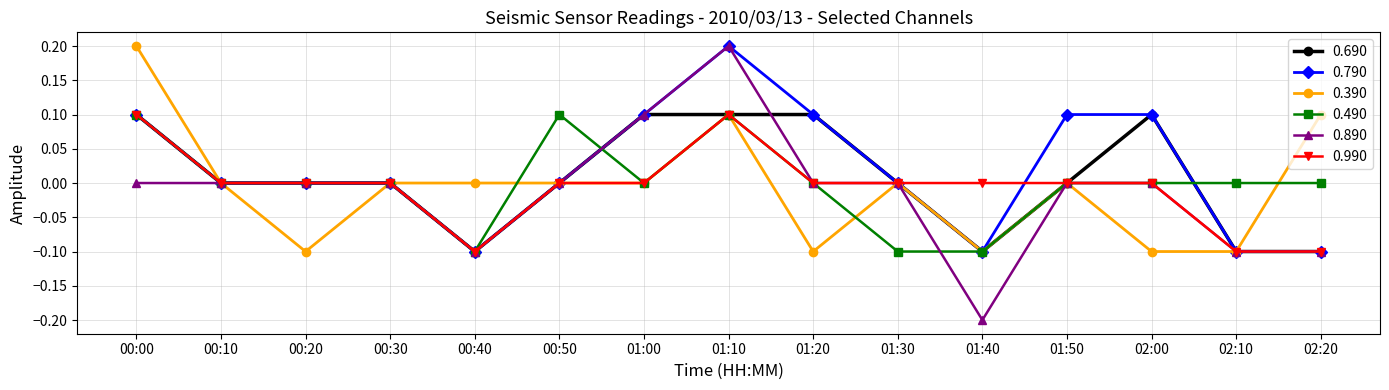

True or false: 0.490 has more than 1 interior local peaks.

True